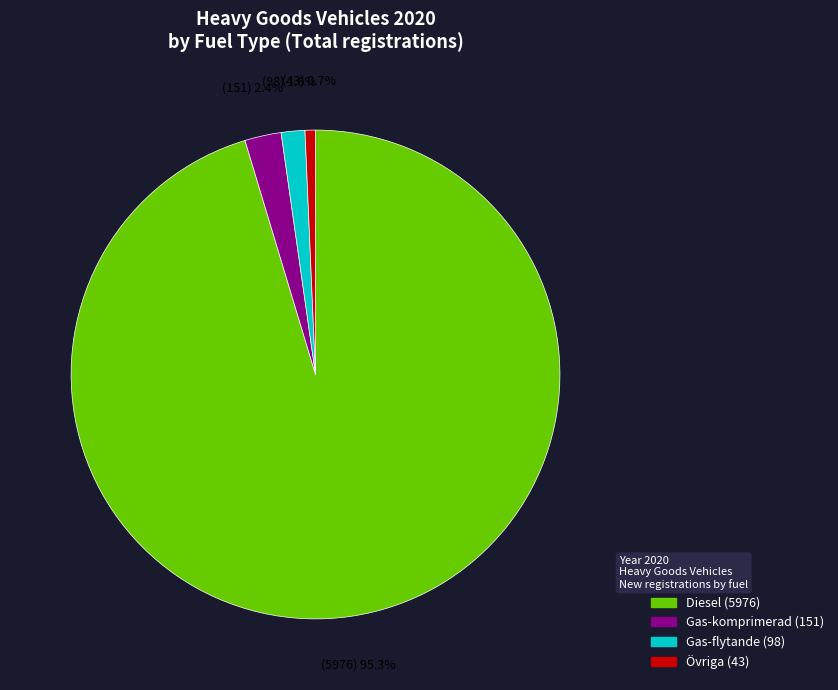

How many segments does this pie chart have?

4